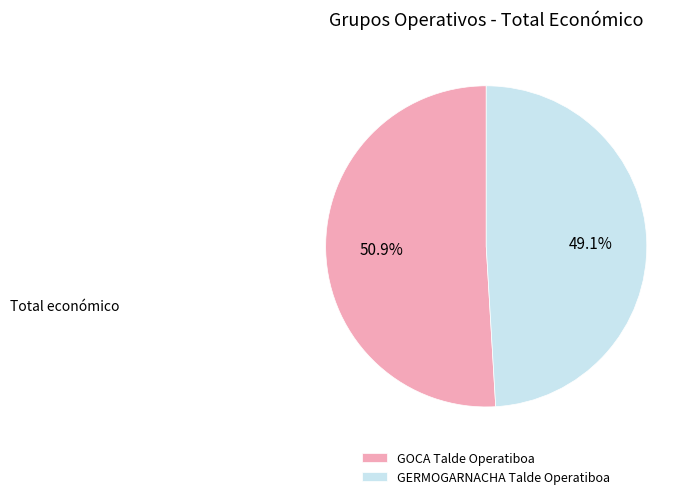

Which has a higher value, GOCA Talde Operatiboa or GERMOGARNACHA Talde Operatiboa?

GOCA Talde Operatiboa